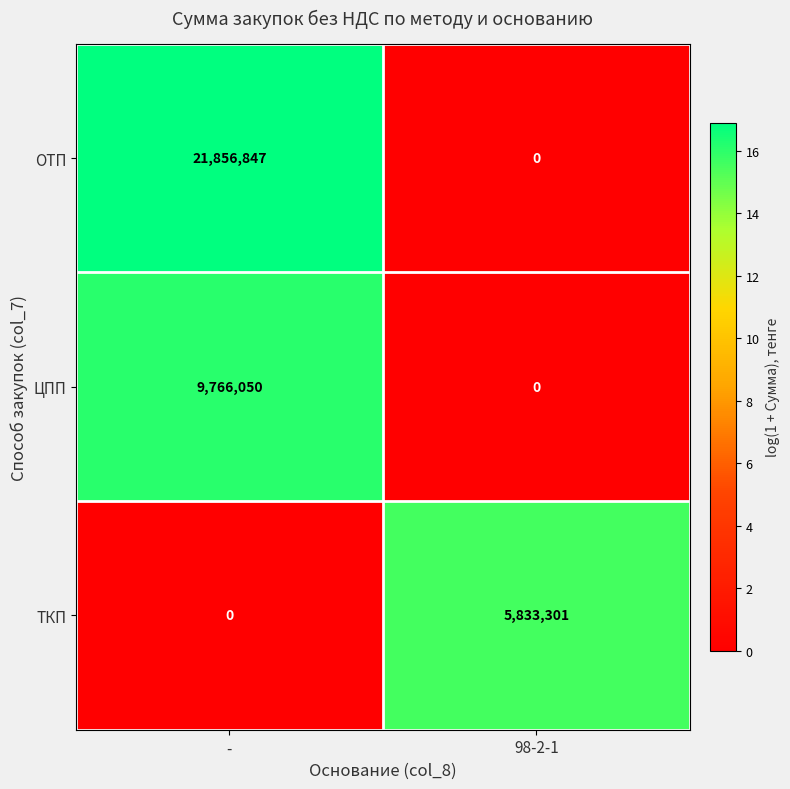

How many data points in ЦПП are less than 9766050?

1